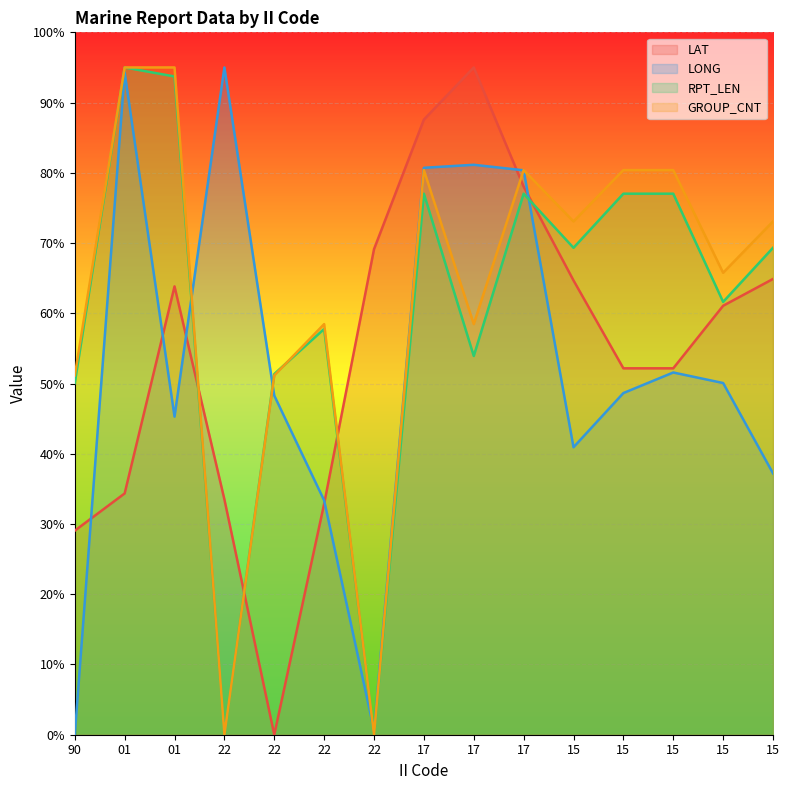

Where is GROUP_CNT nearest to the value 47?

90